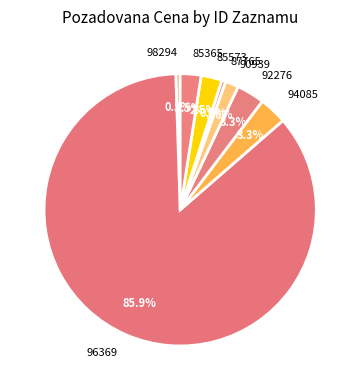

To the nearest percent, what is the average slice percentage?

12%